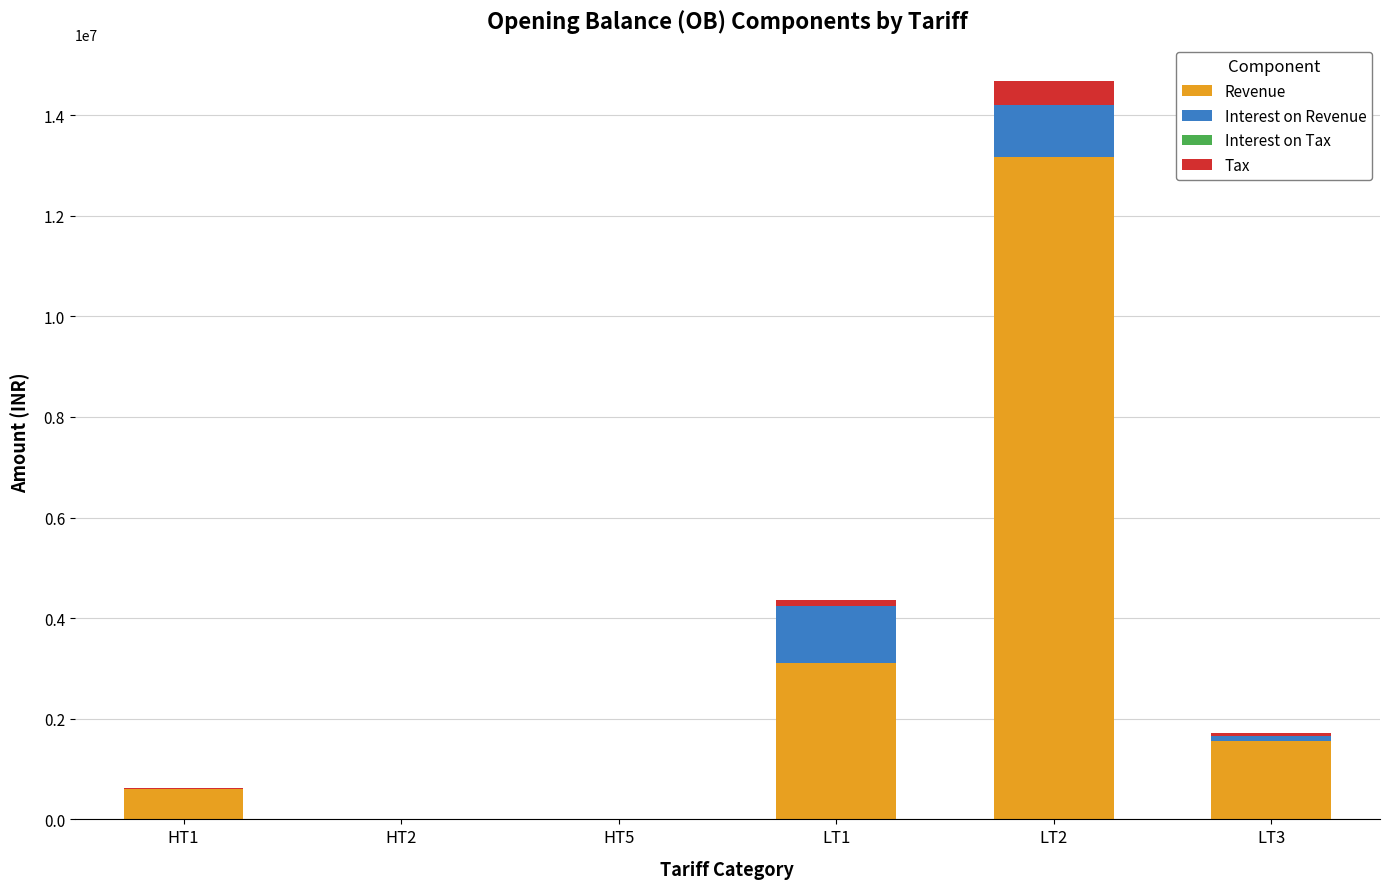

Where is Revenue nearest to the value 6581828?

LT1